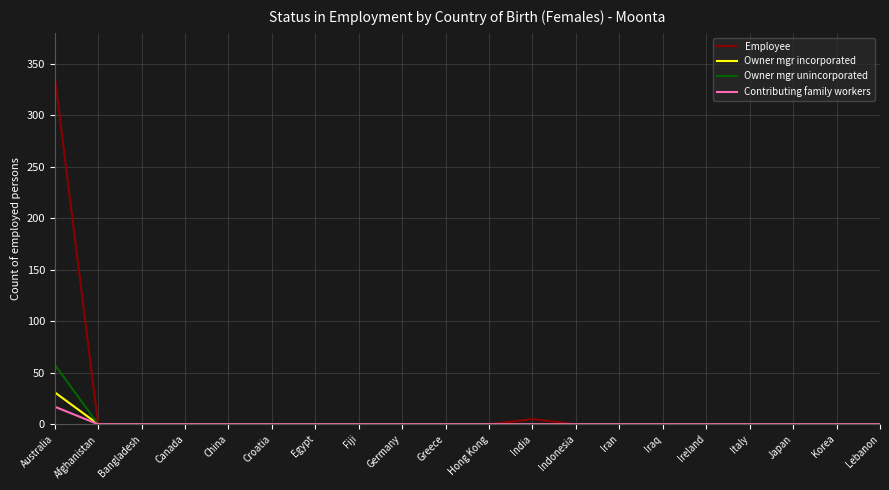

What position from the right is Australia?

20